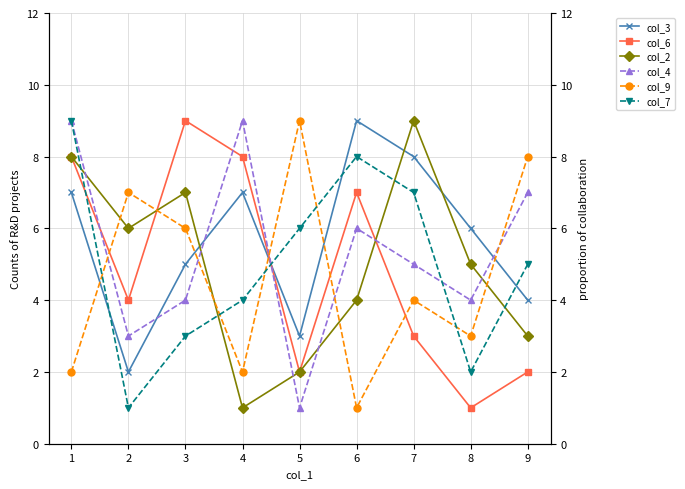

After their last crossing, which series has the higher values: col_9 or col_4?

col_9